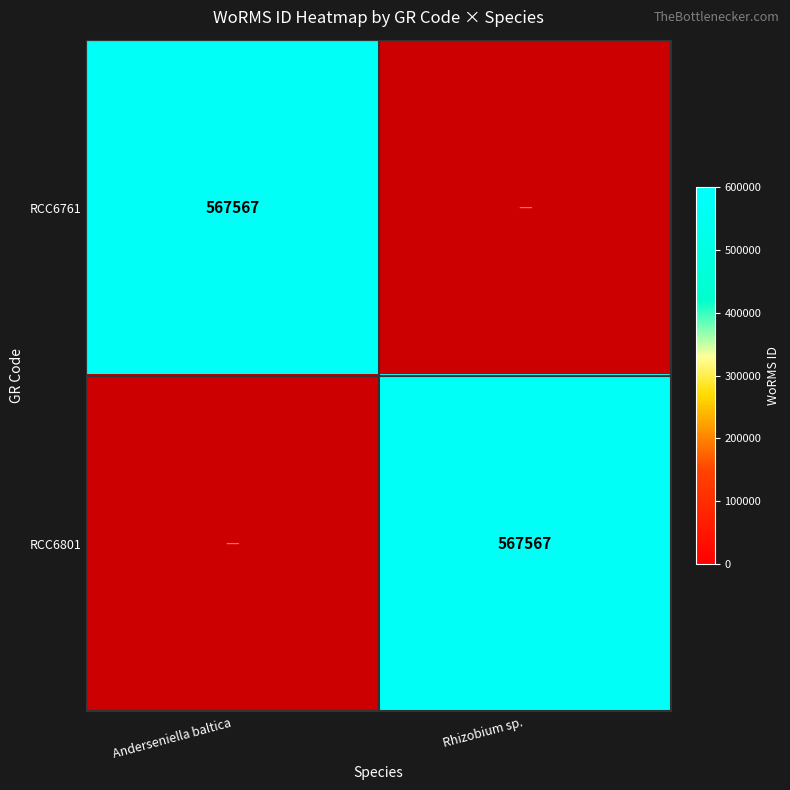

At how many categories does at least one series exceed 112555?

2